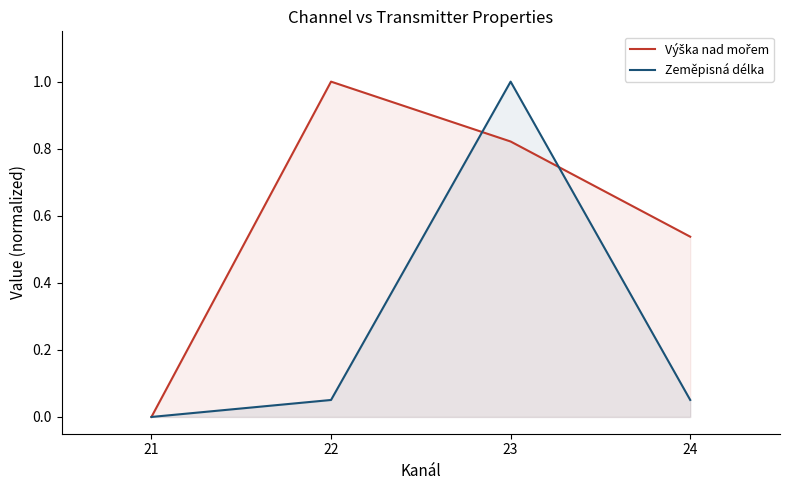

How many times do Zeměpisná délka and Výška nad mořem cross each other?

2